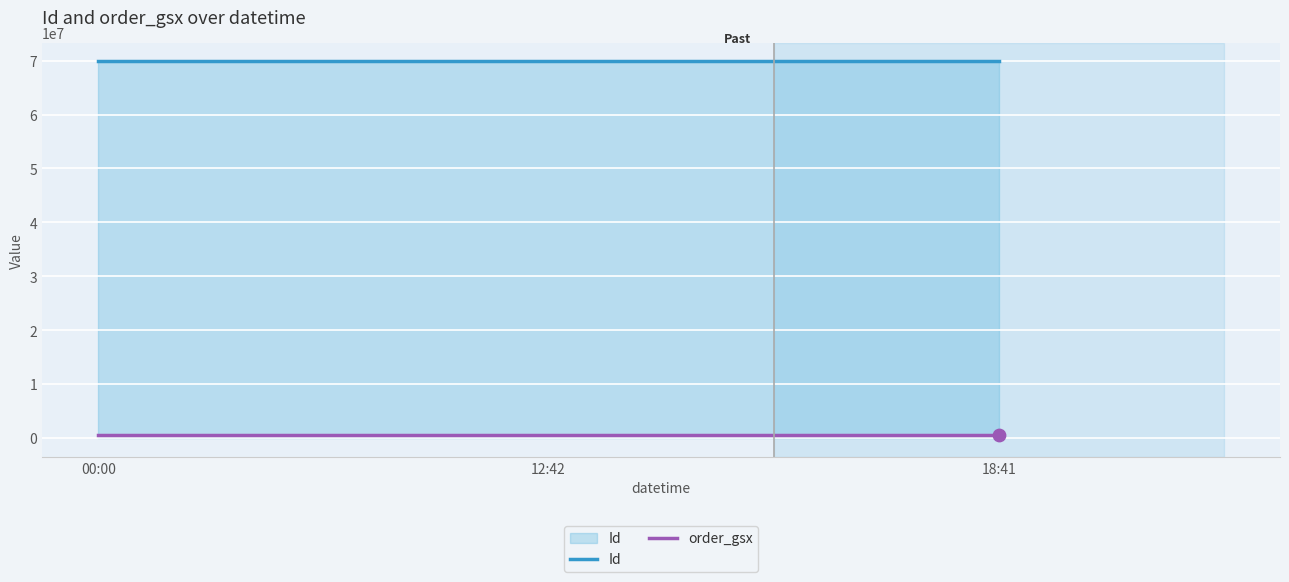

Which series has the largest total across all categories?

Id